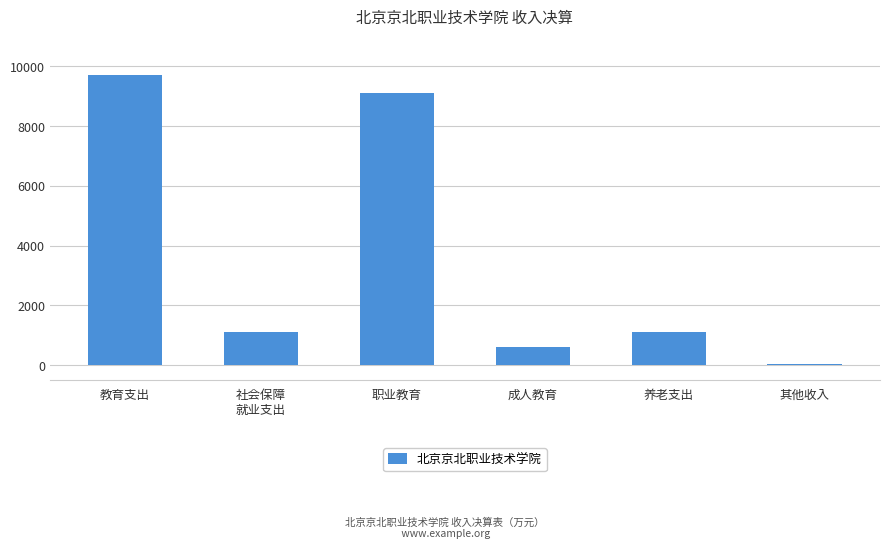

What value does the data have at 职业教育?

9094.4